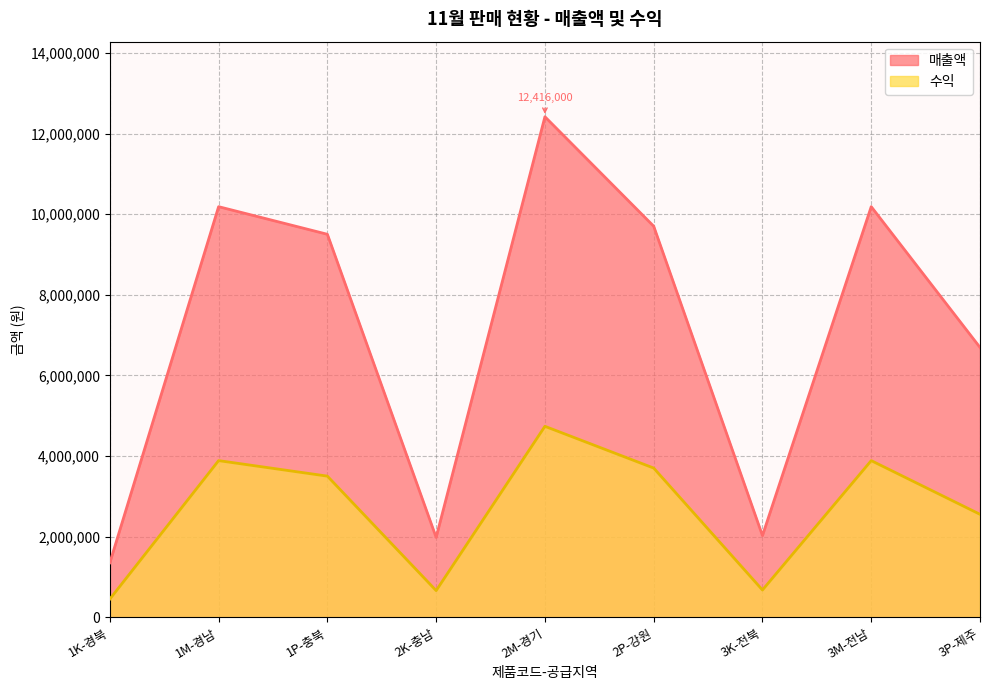

How many lines are shown in the chart?

2